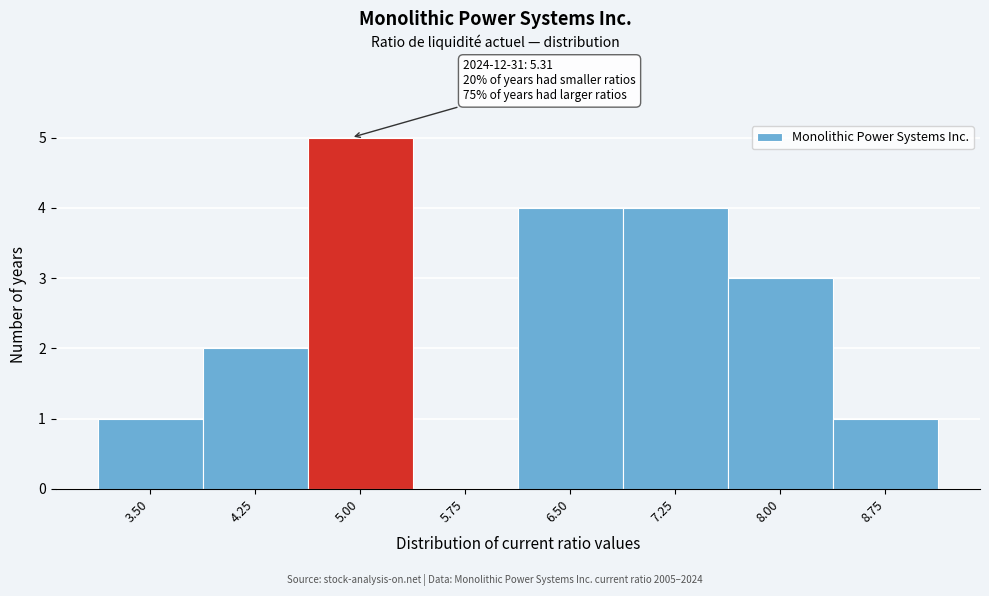

Reading right to left, list all the values displayed in this chart.

8.75=1	8.00=3	7.25=4	6.50=4	5.75=0	5.00=5	4.25=2	3.50=1